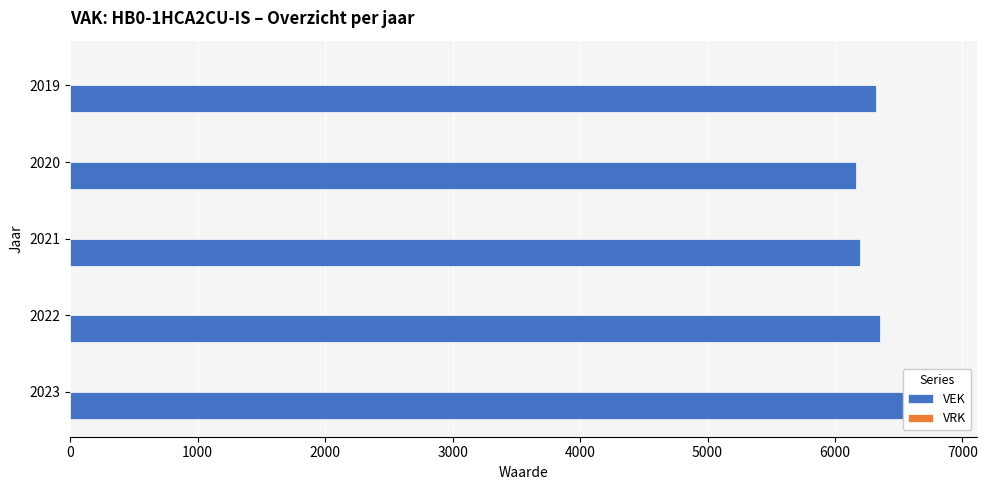

Reading right to left, transcribe all the data shown in this chart.

VEK: 6326.0	6169.0	6197.0	6355.0	6778.0
VRK: 0.3	0.3	0.3	0.3	0.3